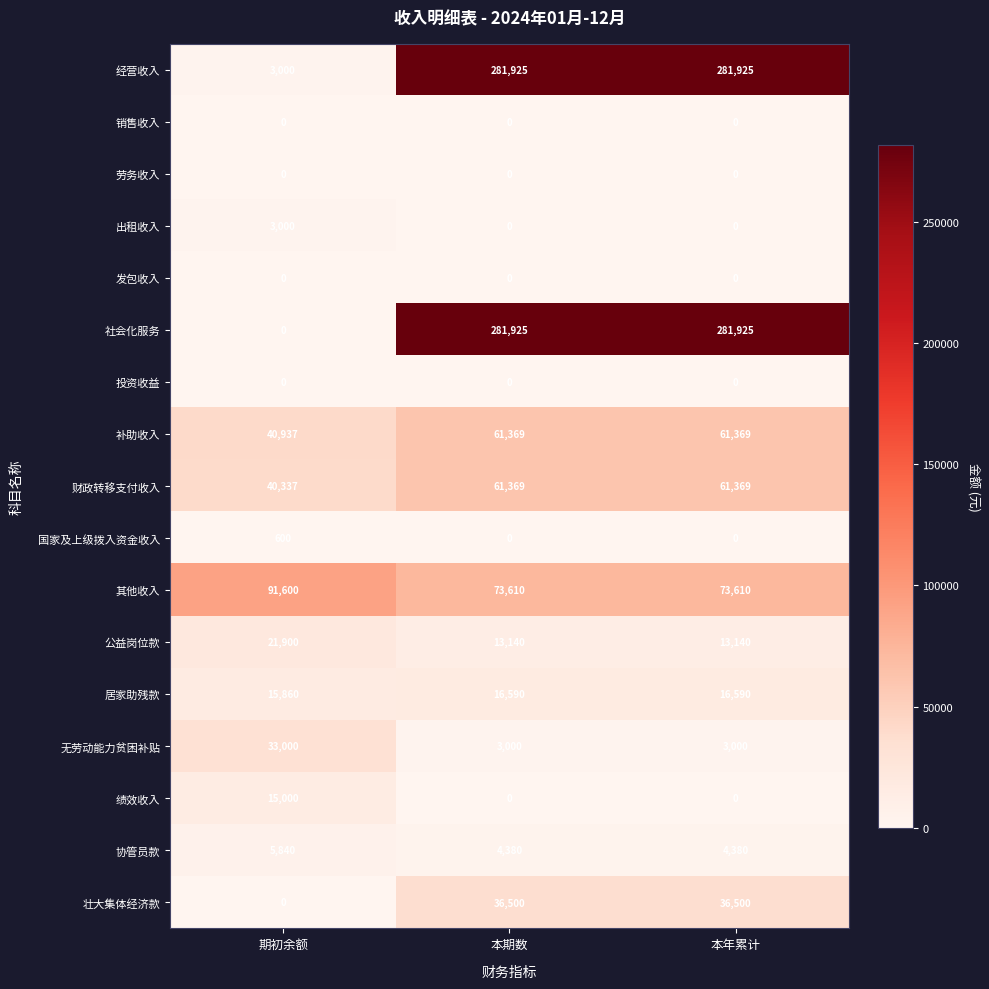

Which category has the highest value in the 国家及上级拨入资金收入 series?

期初余额